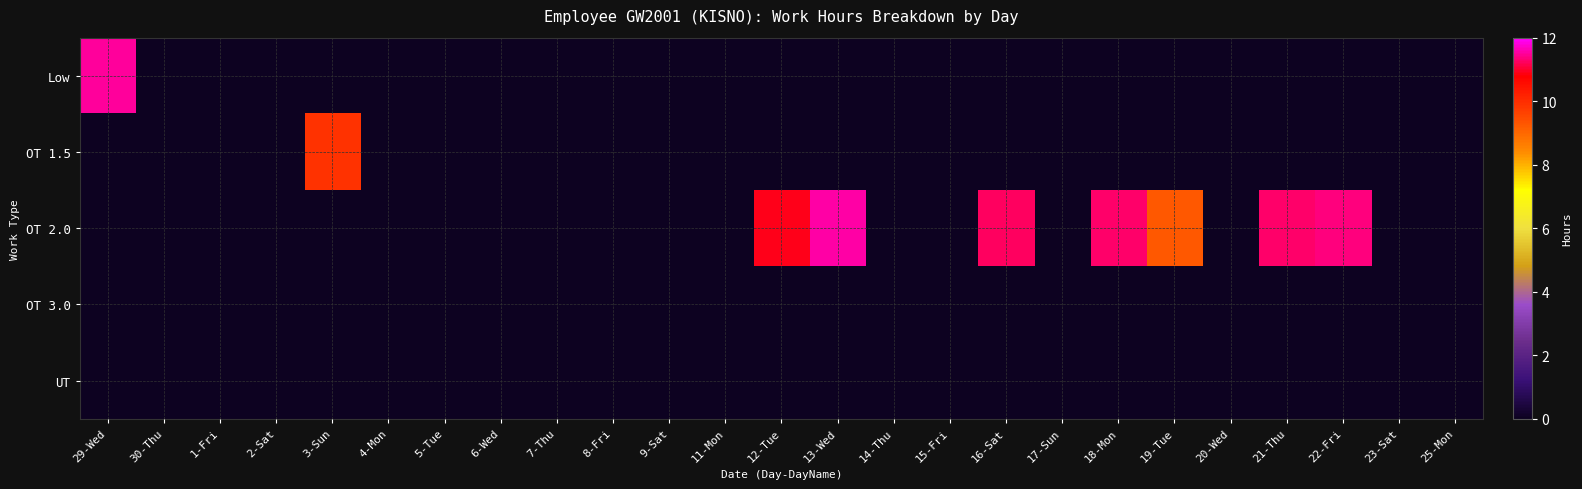

At how many categories does at least one series exceed 9?

9